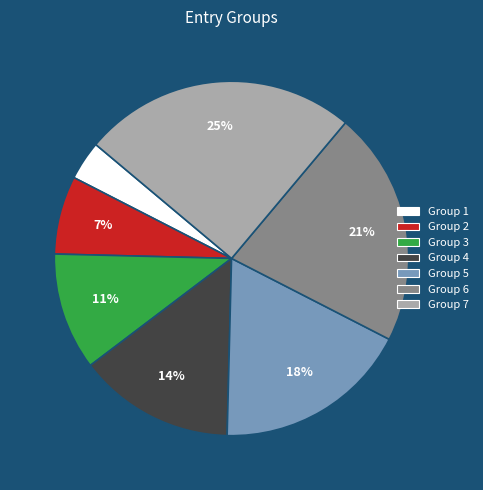

To the nearest percent, what is the average slice percentage?

14%